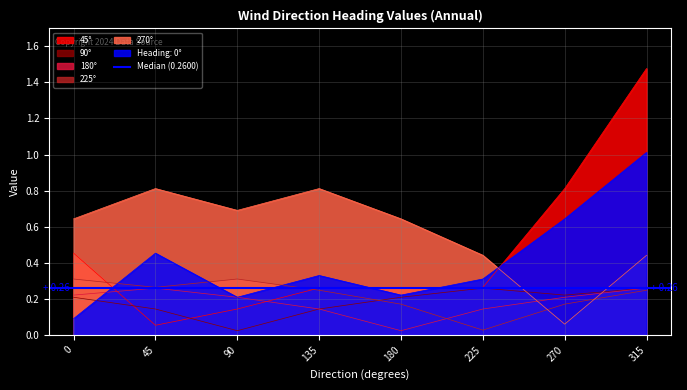

Is it true that 45° equals 0.4 at 180?

False